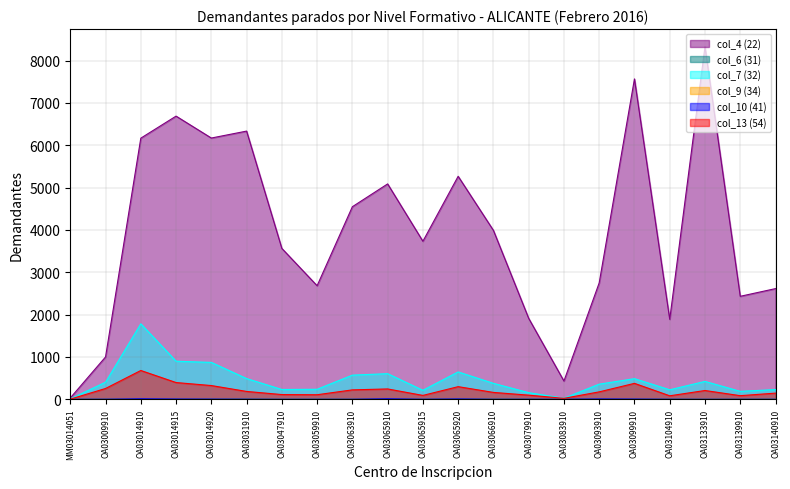

How many lines are shown in the chart?

6